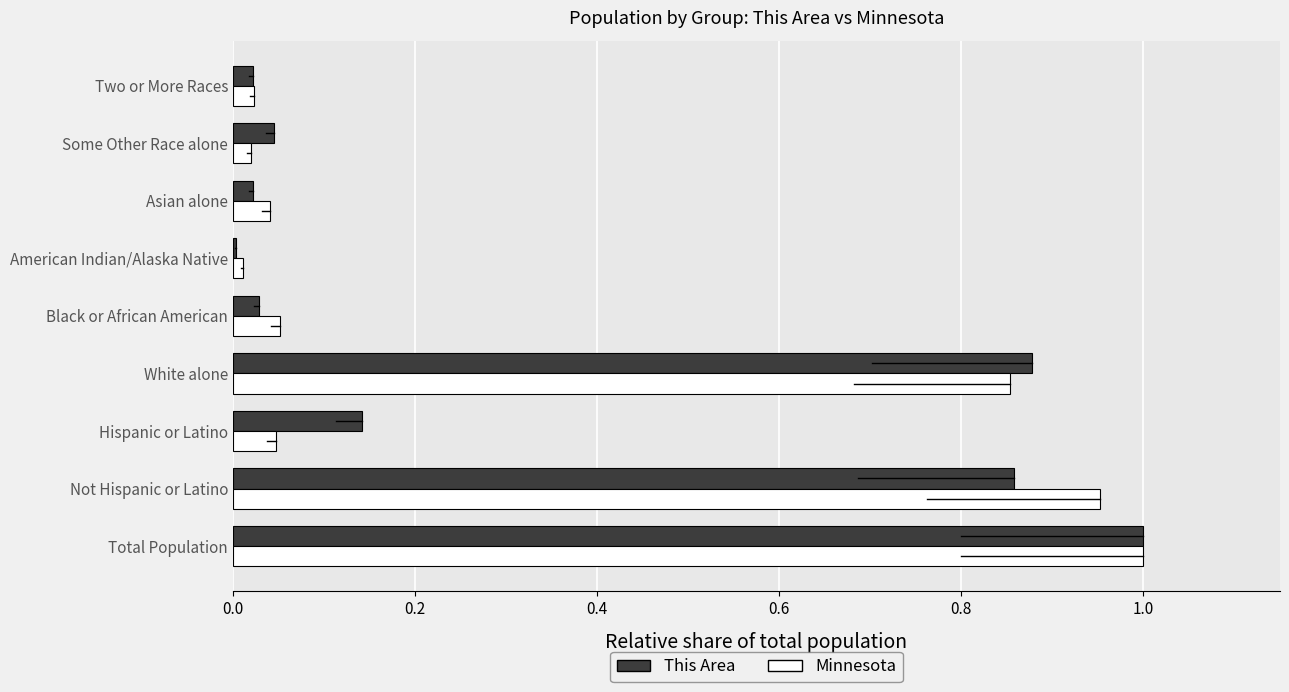

The value of Minnesota at White alone is 0.2. True or false?

False